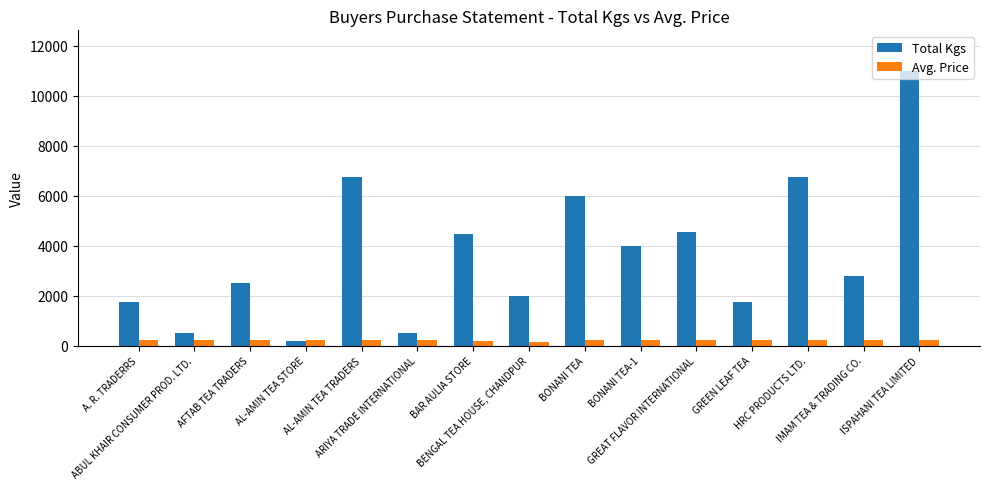

Rank the series at ISPAHANI TEA LIMITED from lowest to highest value.

Avg. Price, Total Kgs